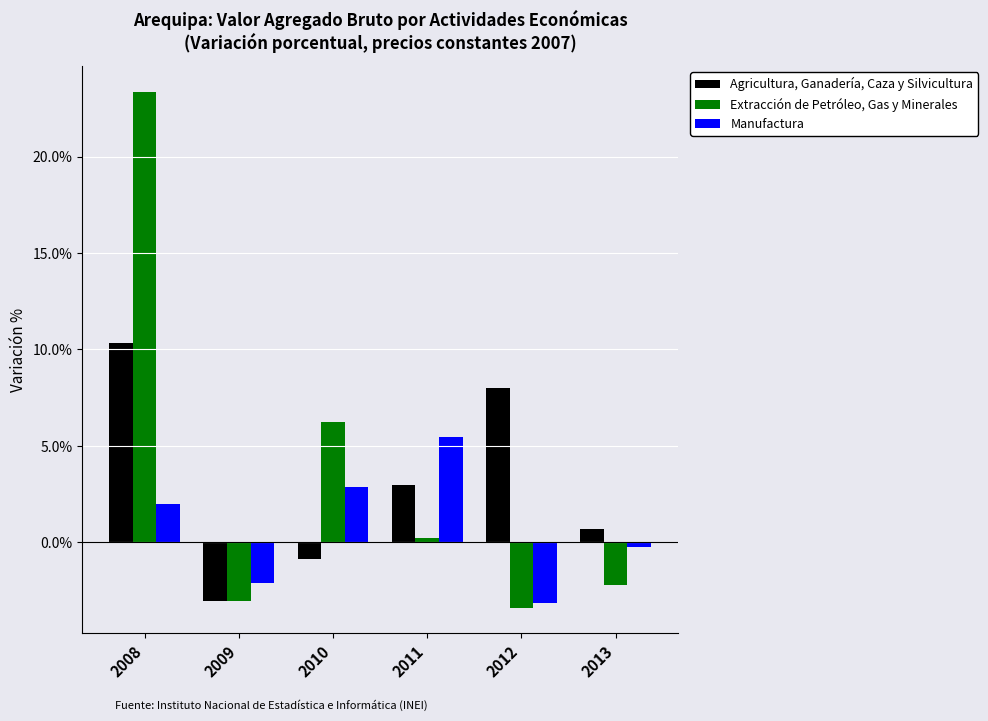

List the series in order of their peak value, highest first.

Extracción de Petróleo, Gas y Minerales, Agricultura, Ganadería, Caza y Silvicultura, Manufactura